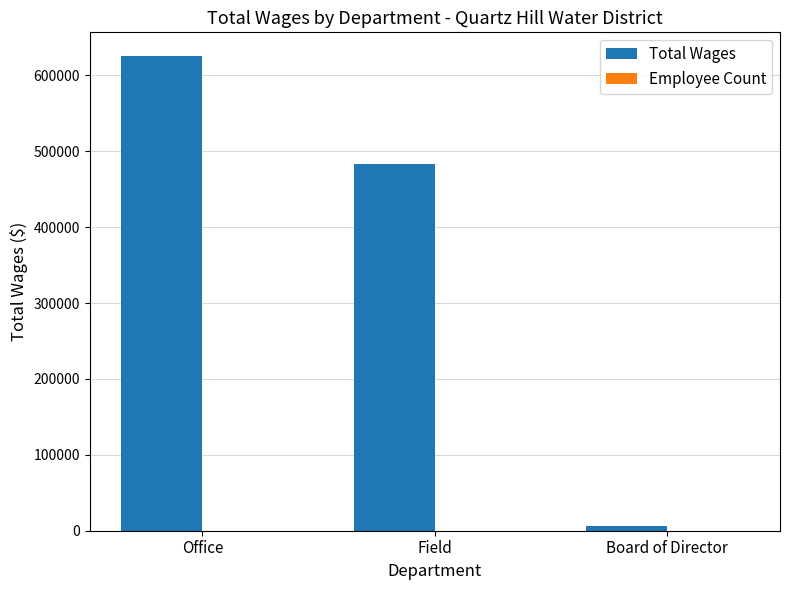

Which series has the largest total across all categories?

Total Wages